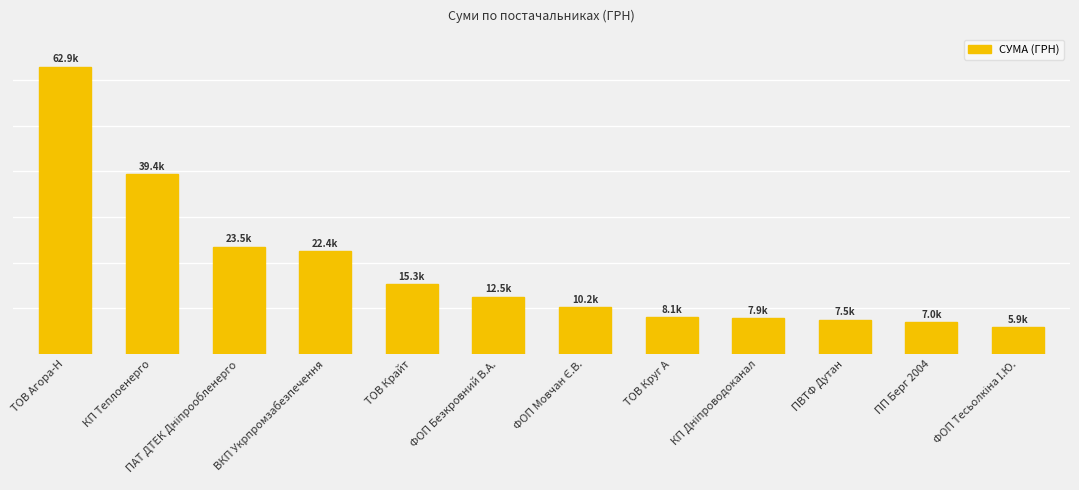

What is the minimum value shown in the chart?

5901.4